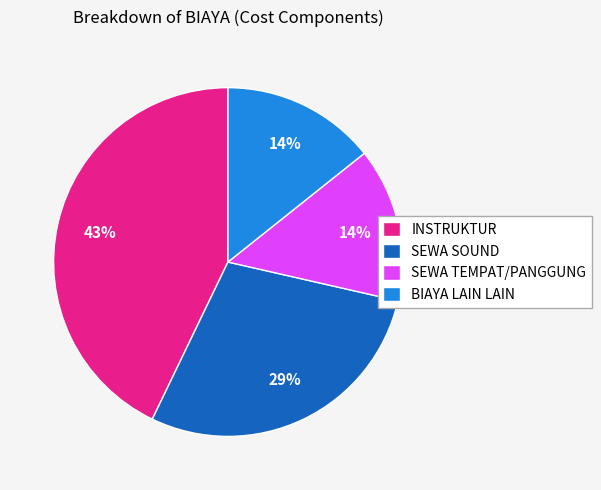

To the nearest percent, what is the difference between the BIAYA LAIN LAIN and INSTRUKTUR slice percentages?

29%